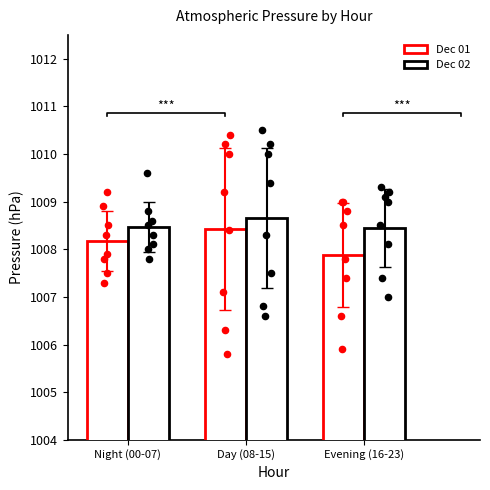

What is the total value across all series at Day (08-15)?

2017.1